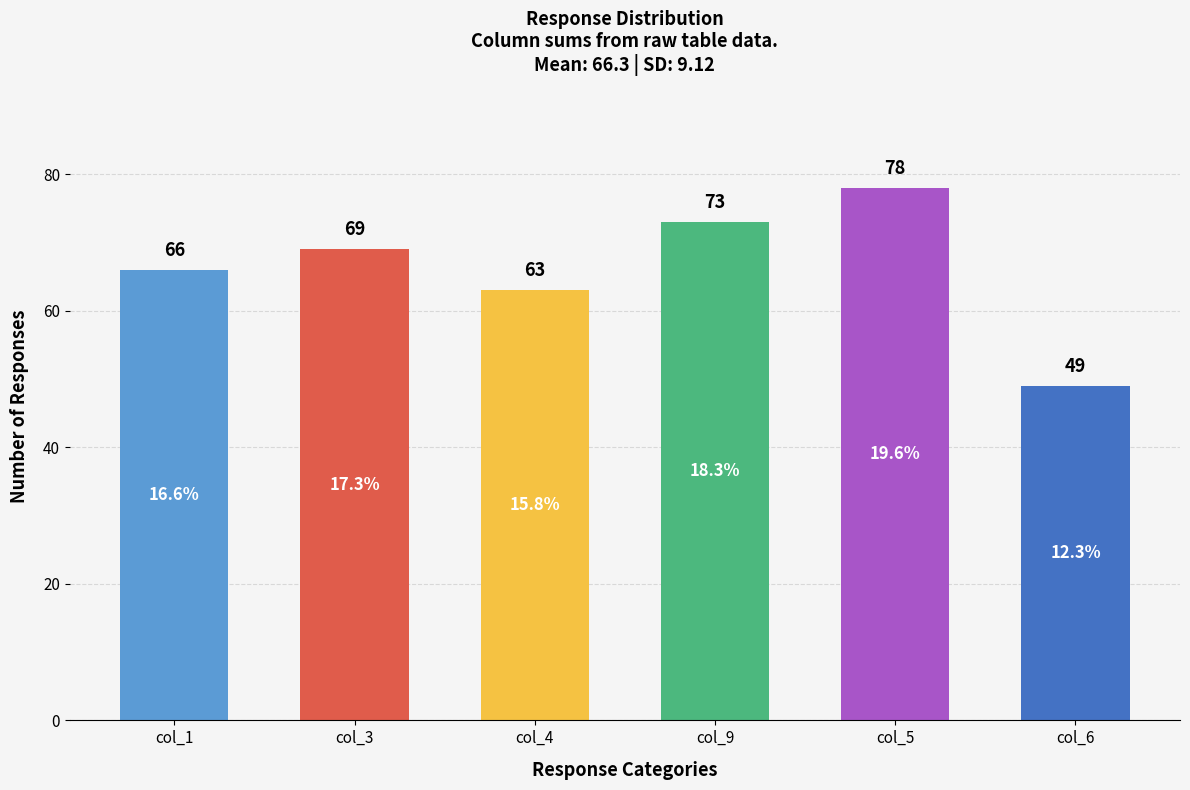

List the labels in order of value, largest first.

col_5, col_9, col_3, col_1, col_4, col_6